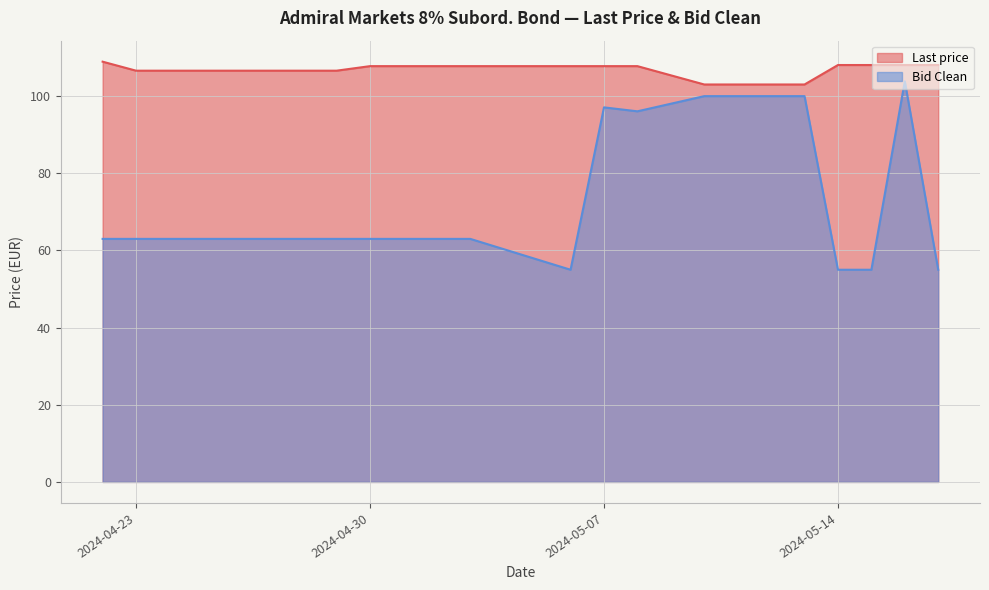

Which series has the largest total across all categories?

Last price